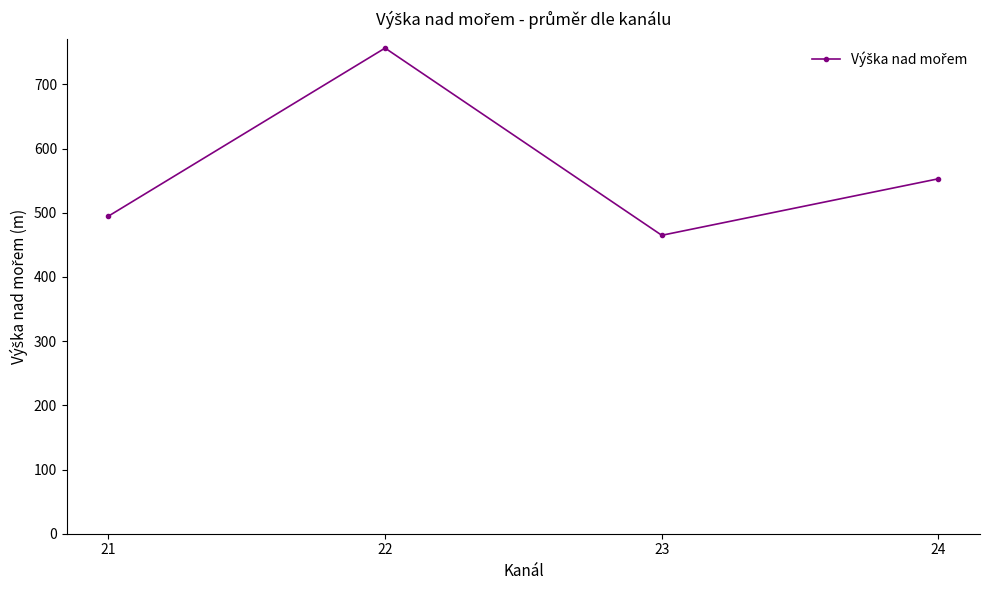

The chart shows a value of 756.6 at 22. True or false?

True